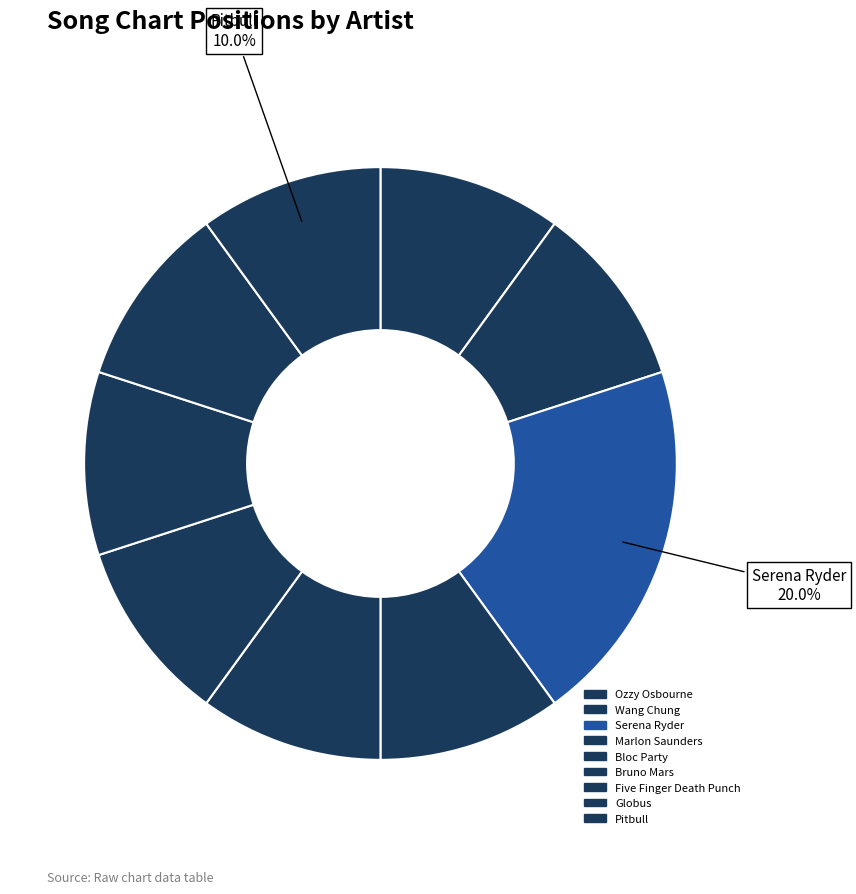

How many slices are in this pie chart?

9